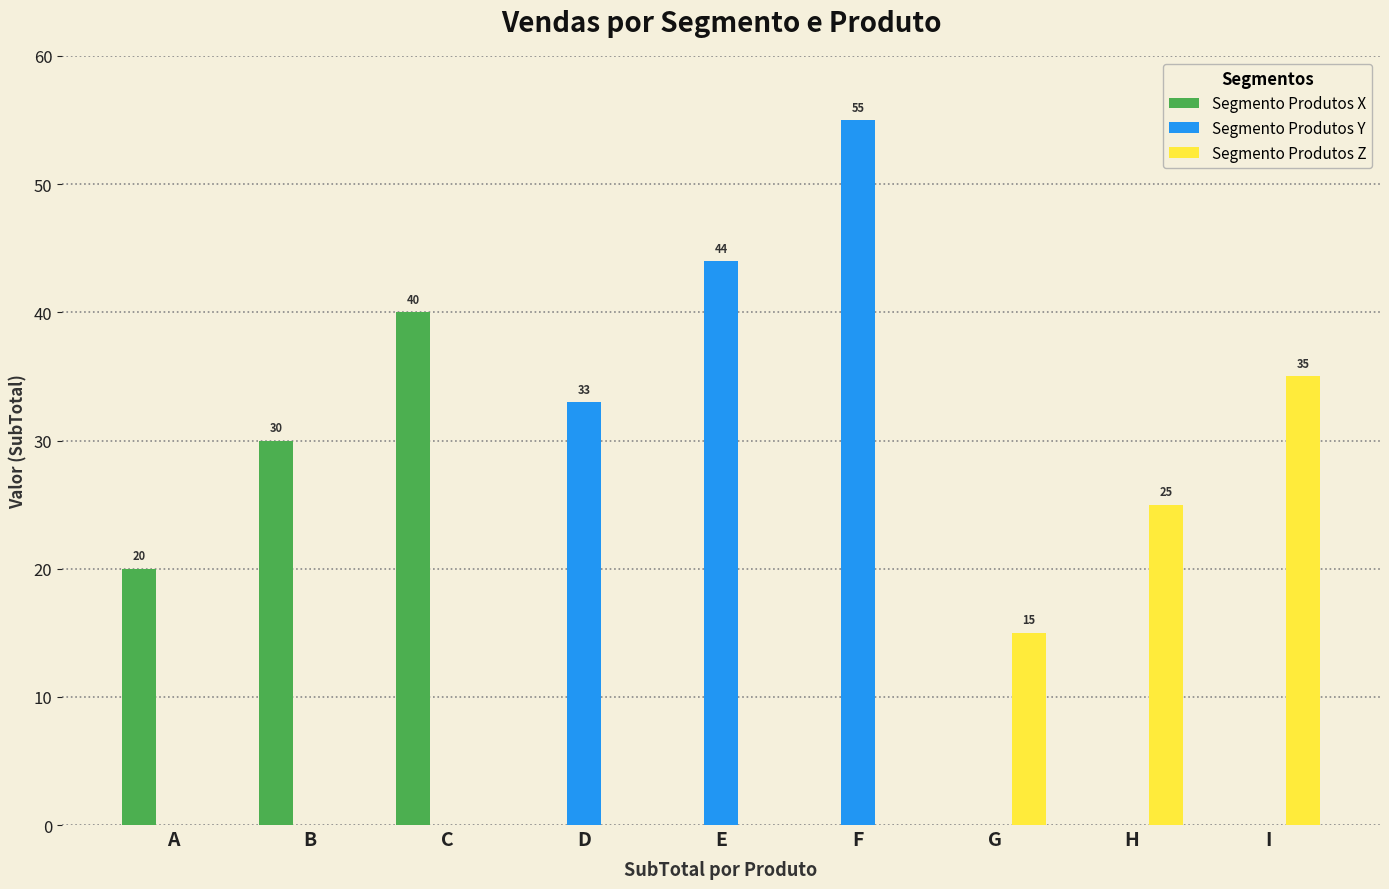

What is the sum of the Segmento Produtos Y values at B and D?

33